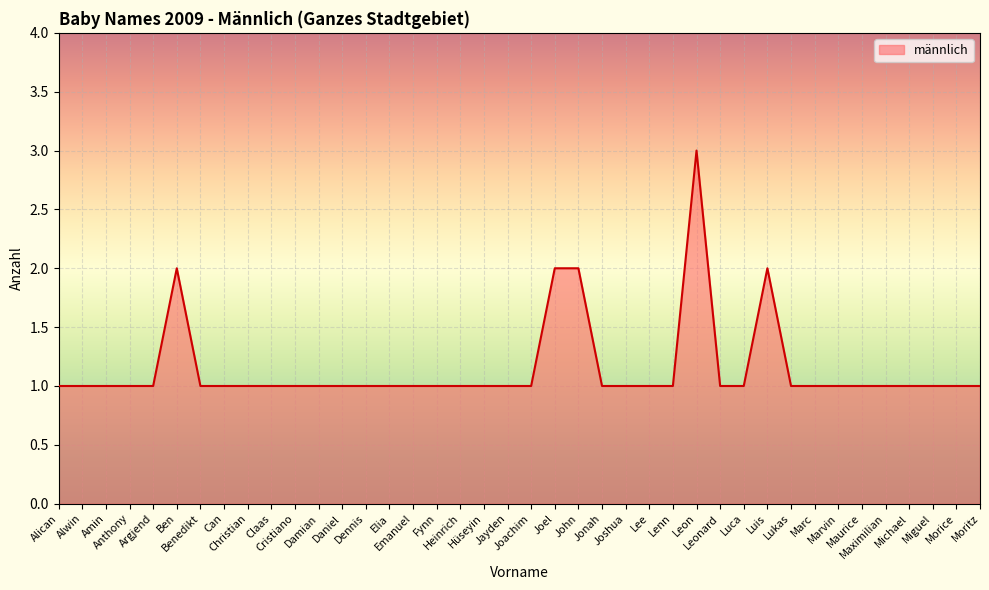

Reading right to left, extract all data points from this chart.

Moritz=1	Morice=1	Miguel=1	Michael=1	Maximilian=1	Maurice=1	Marvin=1	Marc=1	Lukas=1	Luis=2	Luca=1	Leonard=1	Leon=3	Lenn=1	Lee=1	Joshua=1	Jonah=1	John=2	Joel=2	Joachim=1	Jayden=1	Hüseyin=1	Heinrich=1	Fynn=1	Emanuel=1	Elia=1	Dennis=1	Daniel=1	Damian=1	Cristiano=1	Claas=1	Christian=1	Can=1	Benedikt=1	Ben=2	Argjend=1	Anthony=1	Amin=1	Alwin=1	Alican=1